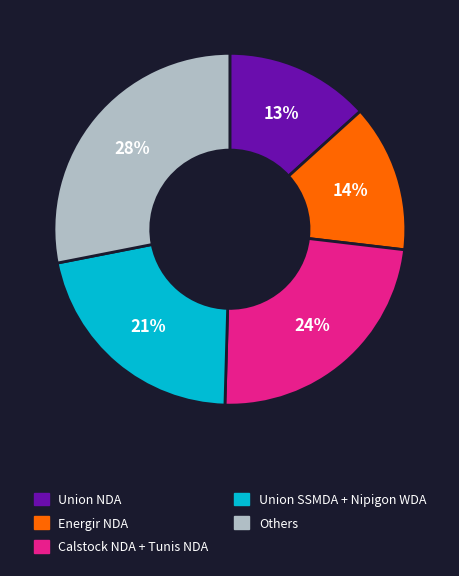

How many segments does this pie chart have?

5